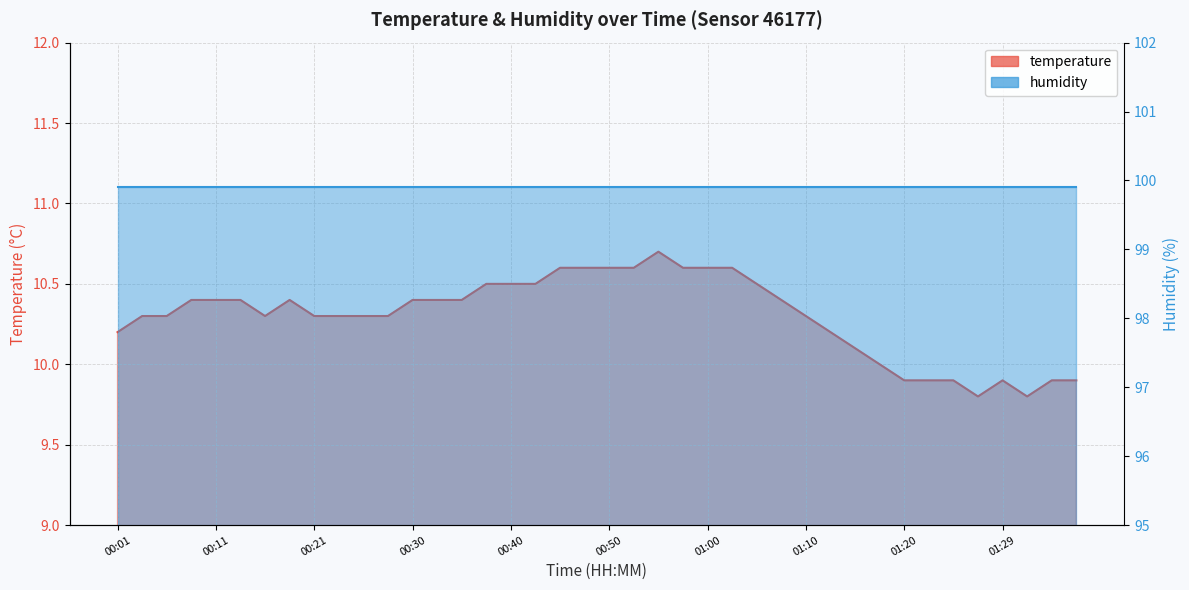

The chart shows a value of 6.2 at 00:18. True or false?

False